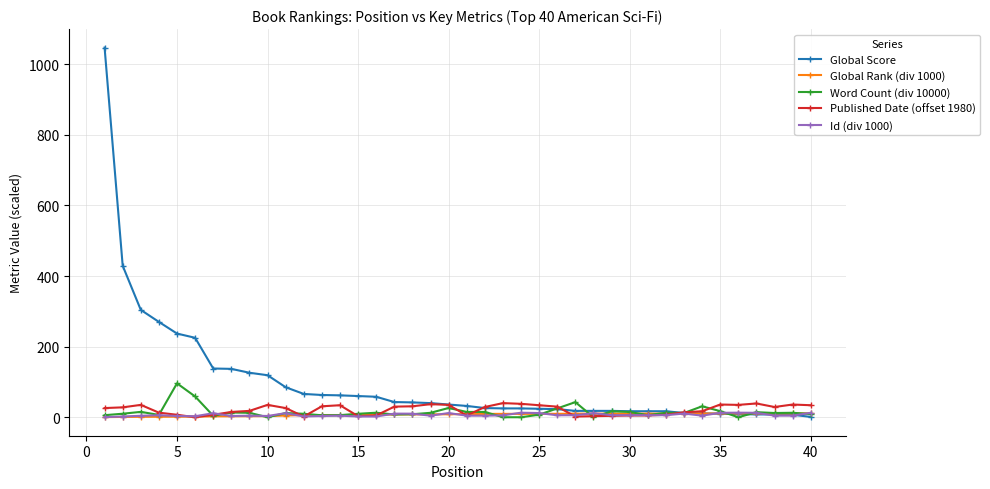

Which series has the largest total across all categories?

Global Score